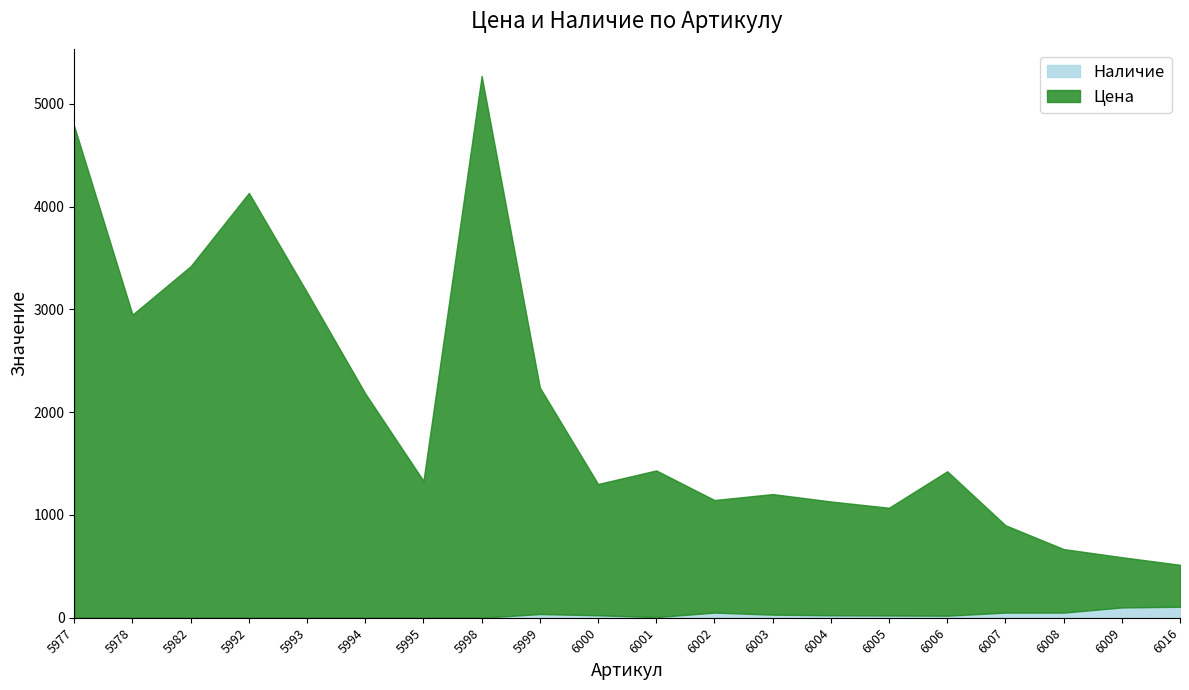

What is the highest value of the Наличие series?

107